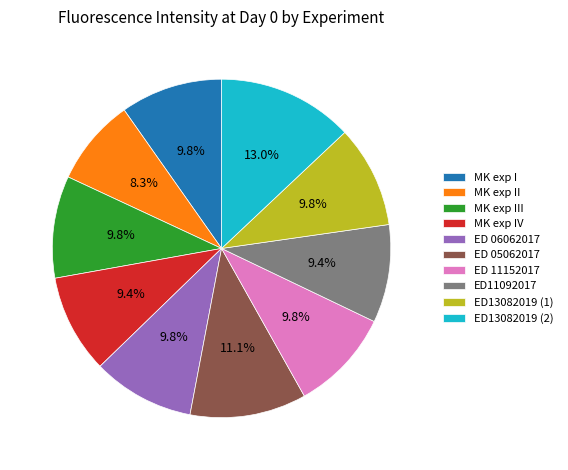

Is it true that MK exp IV is 15% of the pie?

False